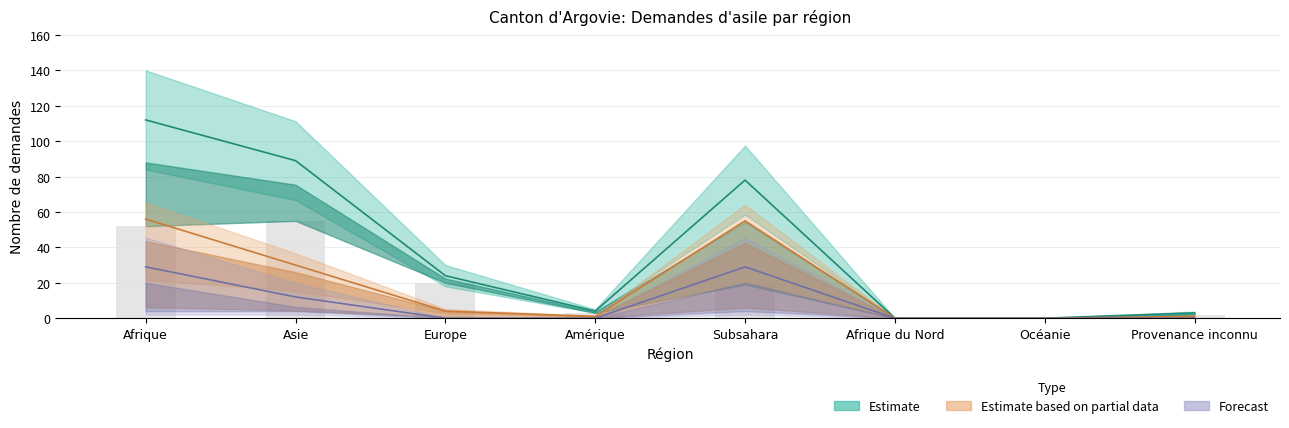

What position from the left is Afrique du Nord?

6